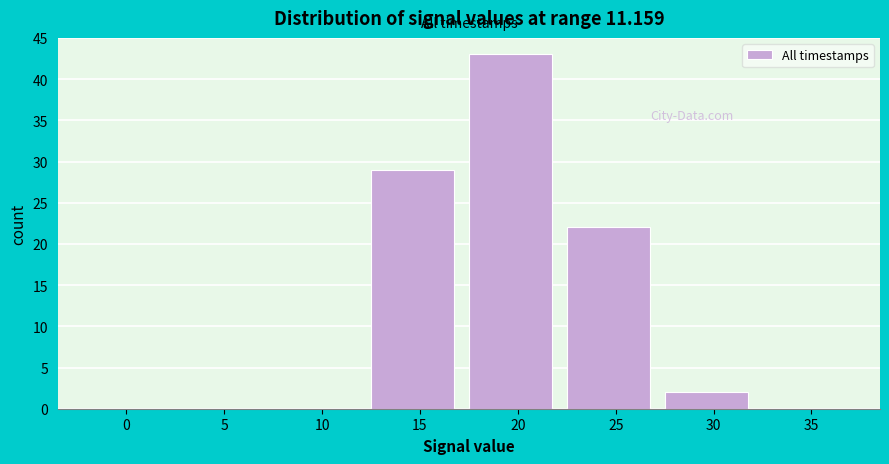

Reading left to right, transcribe all the data shown in this chart.

0=0	5=0	10=0	15=29	20=43	25=22	30=2	35=0